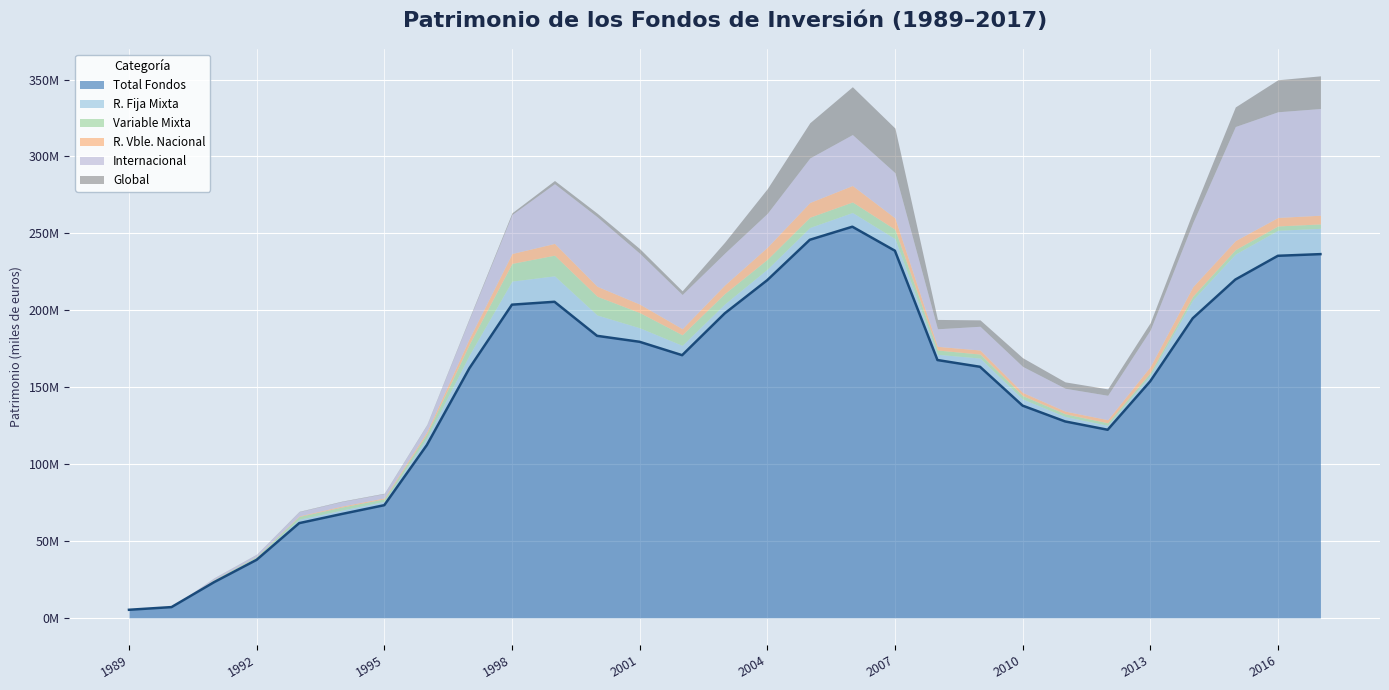

True or false: Internacional has more than 1 points higher than both neighbors.

True